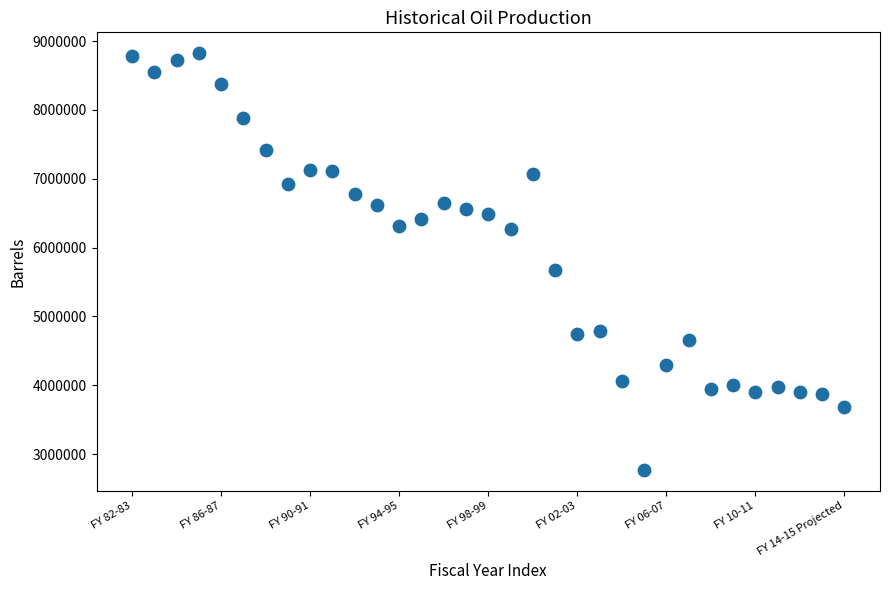

What is the range of X values (max minus min)?

32.0